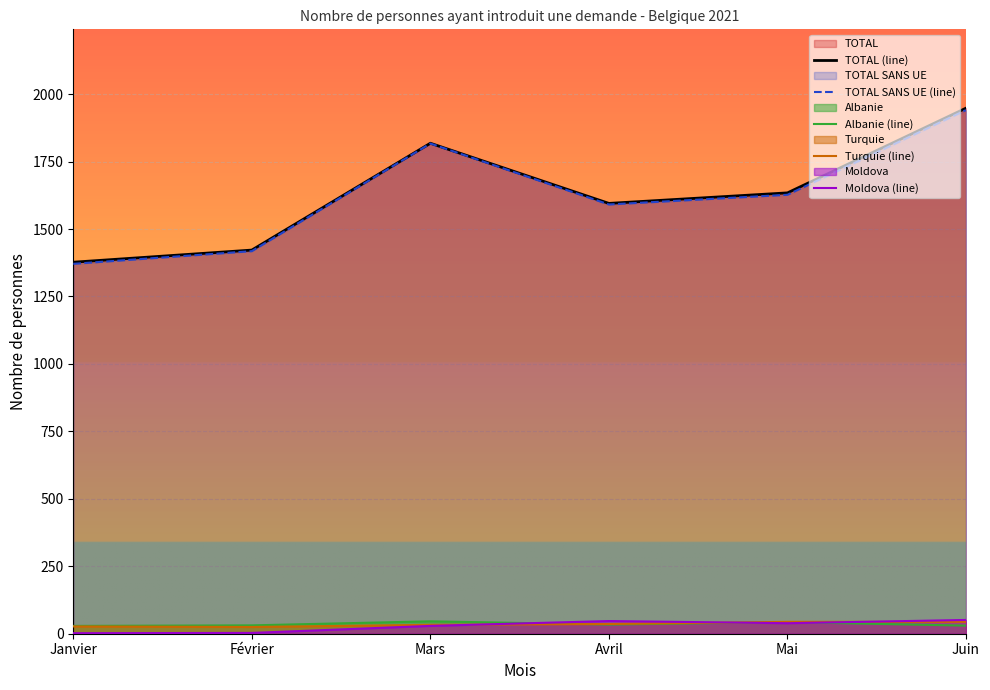

The value of Moldova (line) at Janvier is 1. True or false?

False